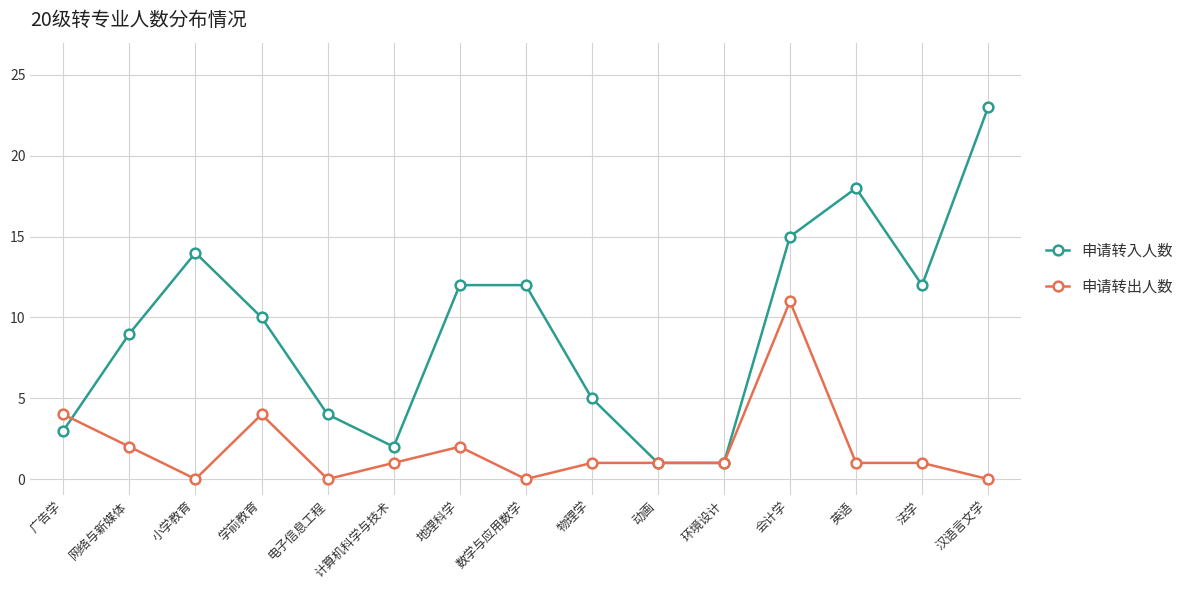

List the series in order of their overall mean, highest first.

申请转入人数, 申请转出人数